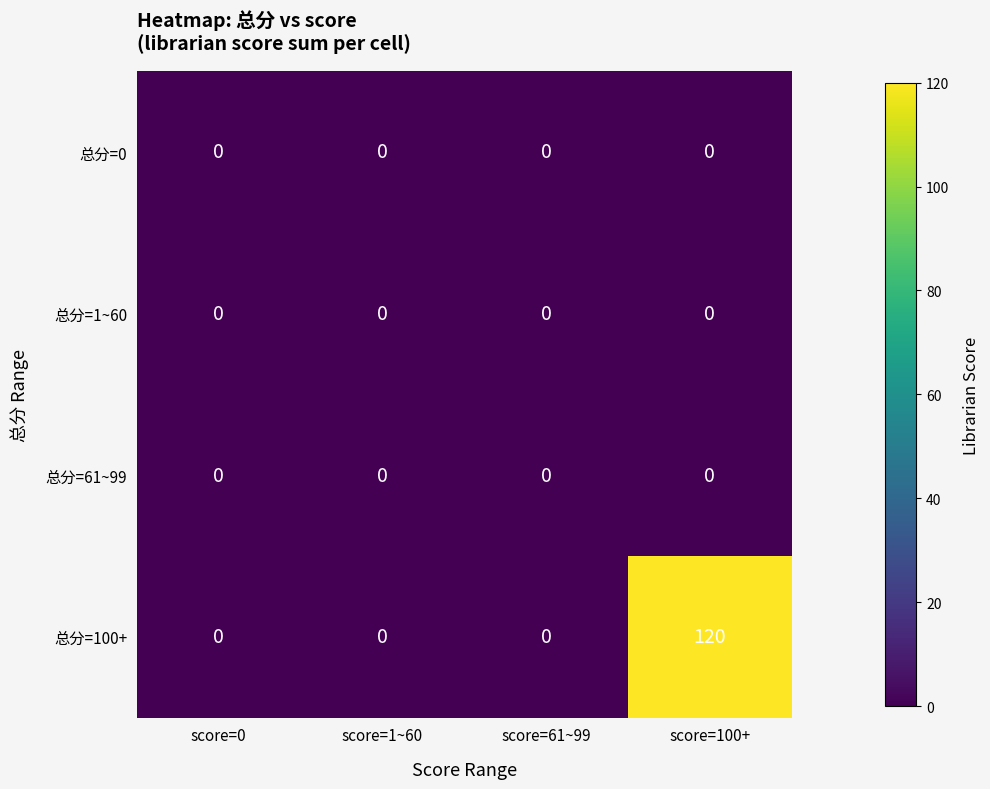

Reading left to right, transcribe all the data shown in this chart.

总分=0: 0	0	0	0
总分=1~60: 0	0	0	0
总分=61~99: 0	0	0	0
总分=100+: 0	0	0	120